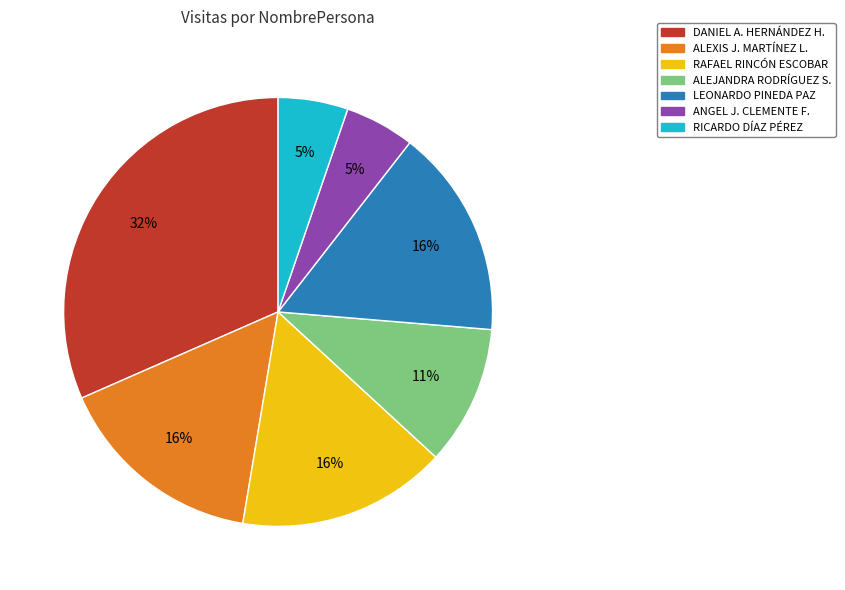

Which category has the biggest portion of the pie?

DANIEL A. HERNÁNDEZ H.